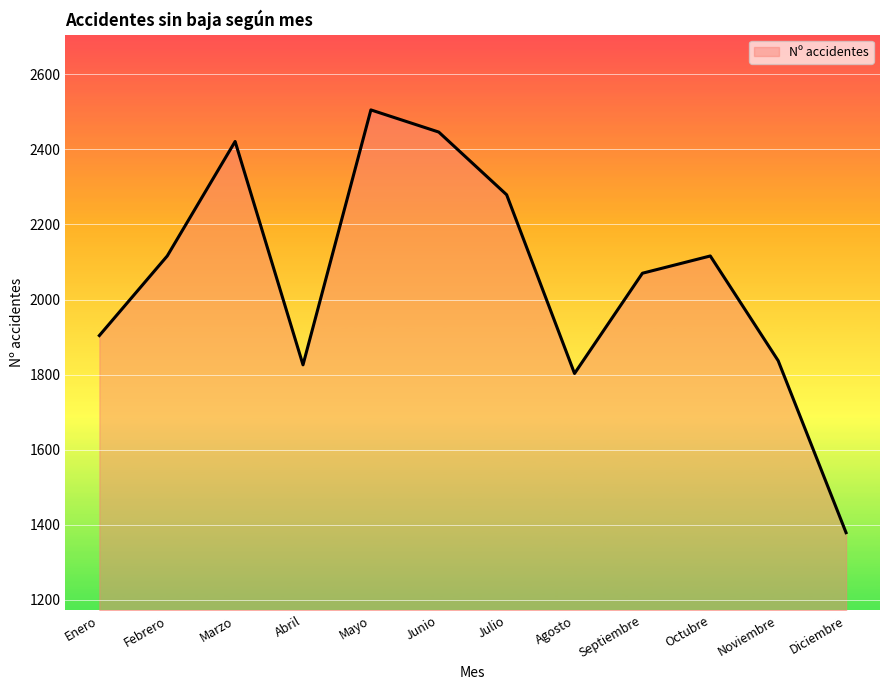

Which label corresponds to the smallest value in the chart?

Diciembre